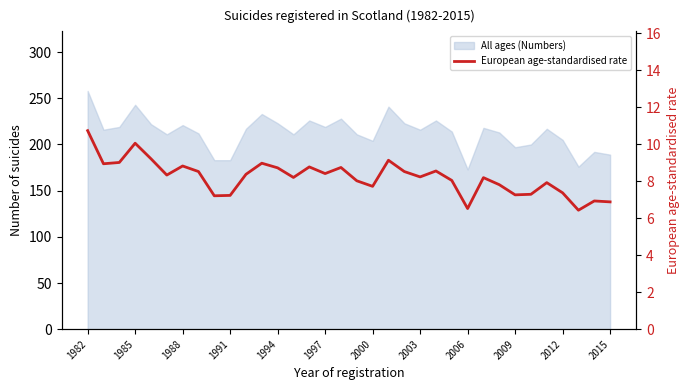

What is the change in value from 13 to 28?

-0.9